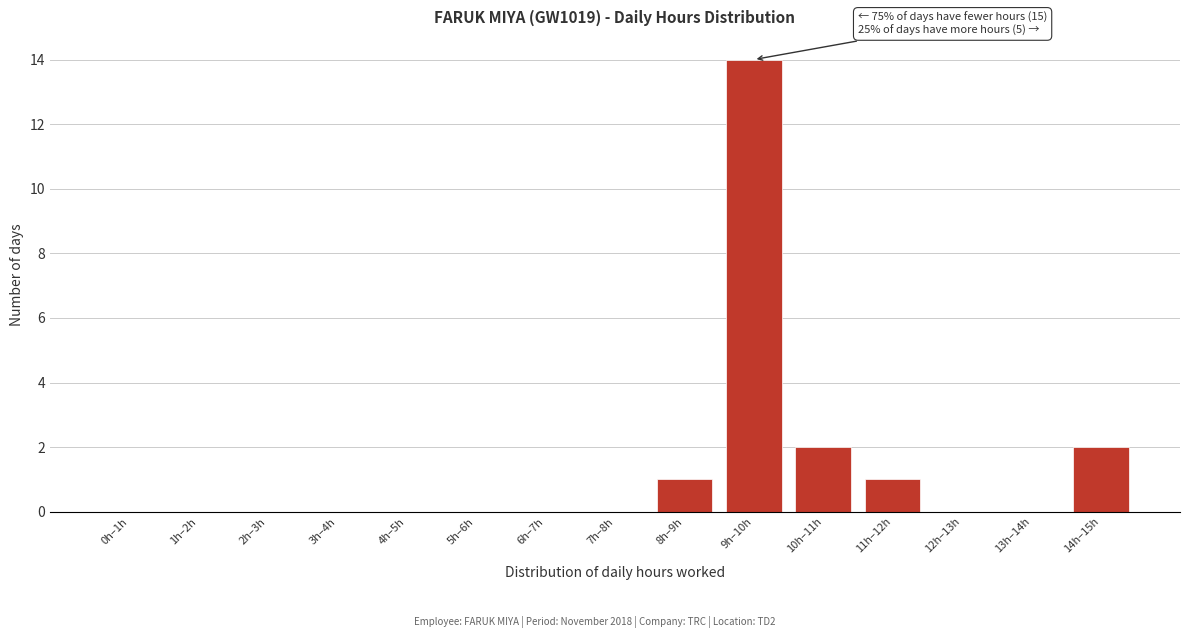

Reading left to right, extract all data points from this chart.

0h–1h=0	1h–2h=0	2h–3h=0	3h–4h=0	4h–5h=0	5h–6h=0	6h–7h=0	7h–8h=0	8h–9h=1	9h–10h=14	10h–11h=2	11h–12h=1	12h–13h=0	13h–14h=0	14h–15h=2